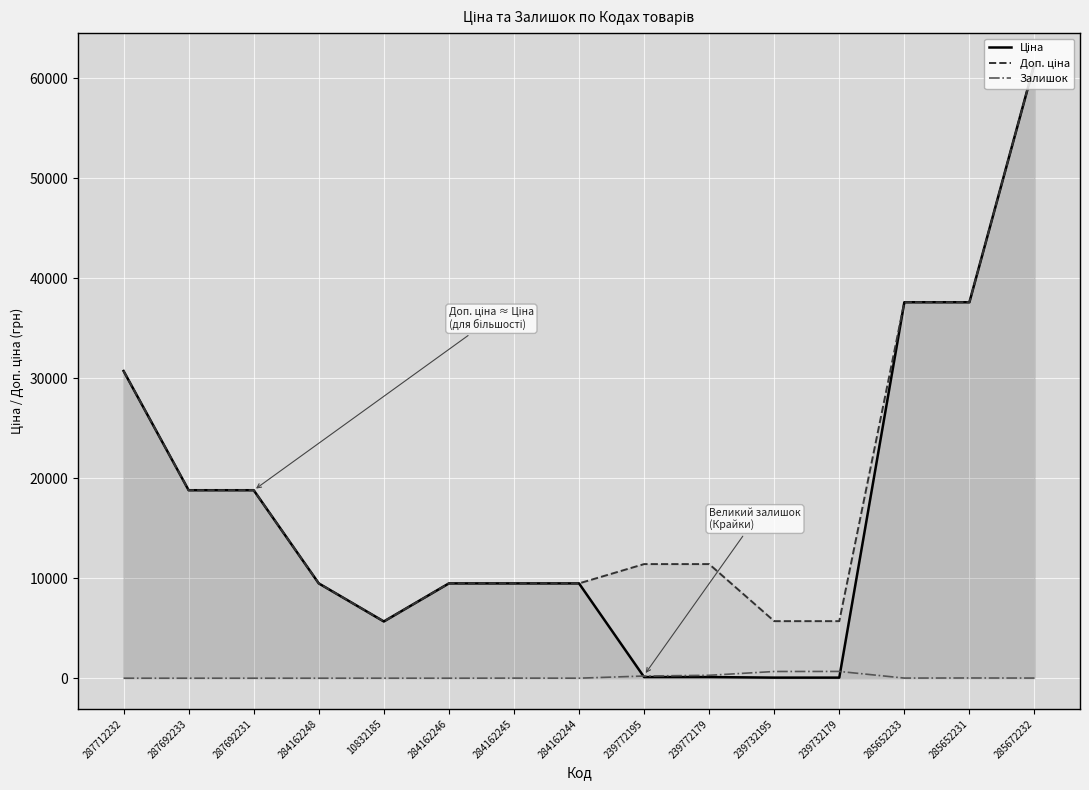

True or false: Доп. ціна and Ціна cross at least once.

False